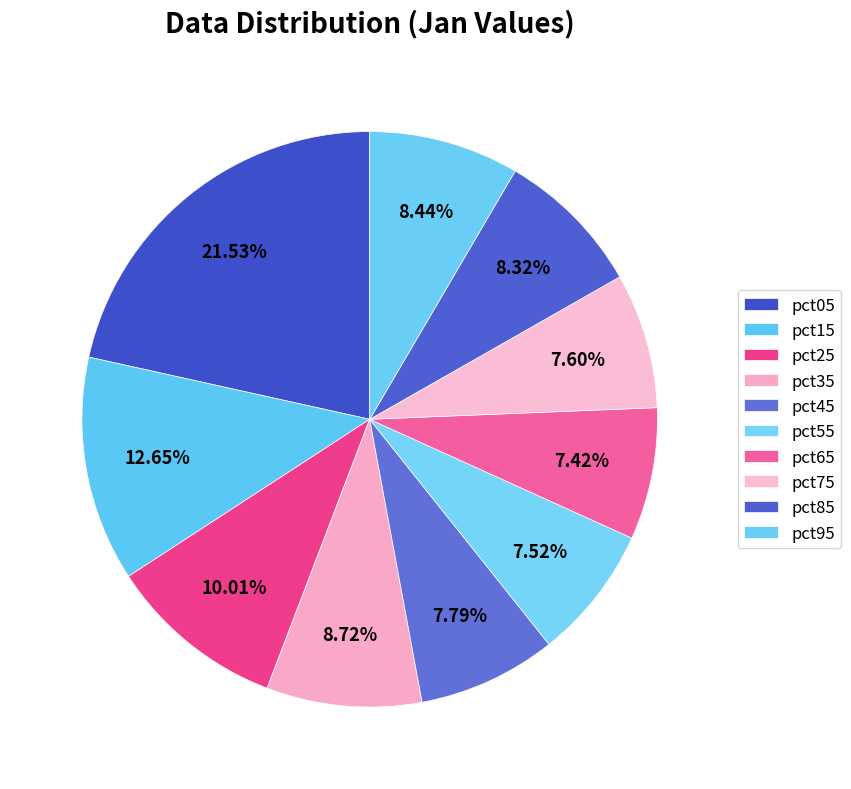

What percentage is the pct45 slice, to the nearest percent?

8%